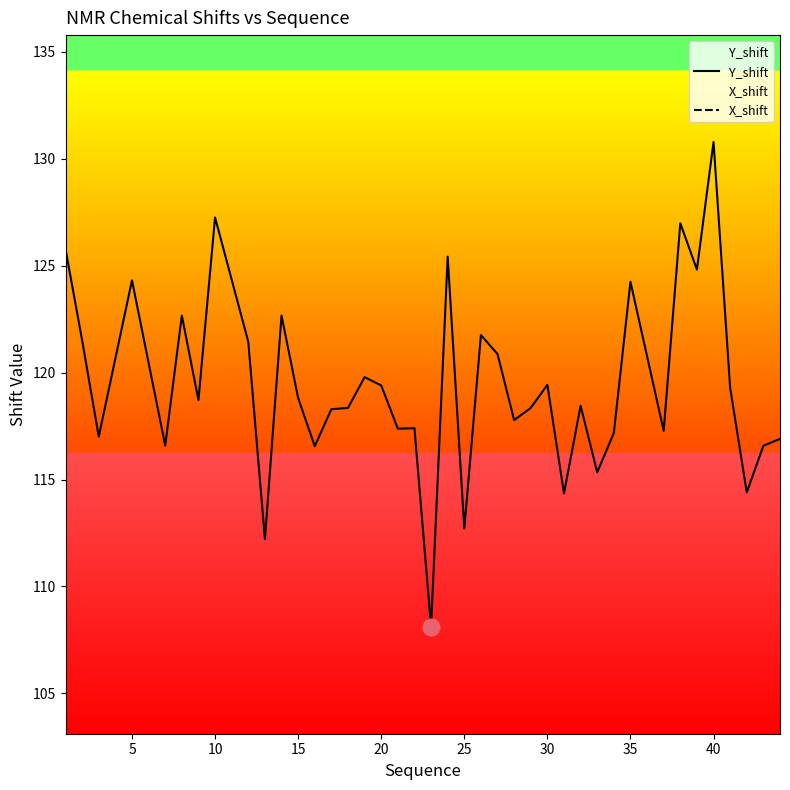

True or false: Y_shift has a value of 119.4 at 20.

True